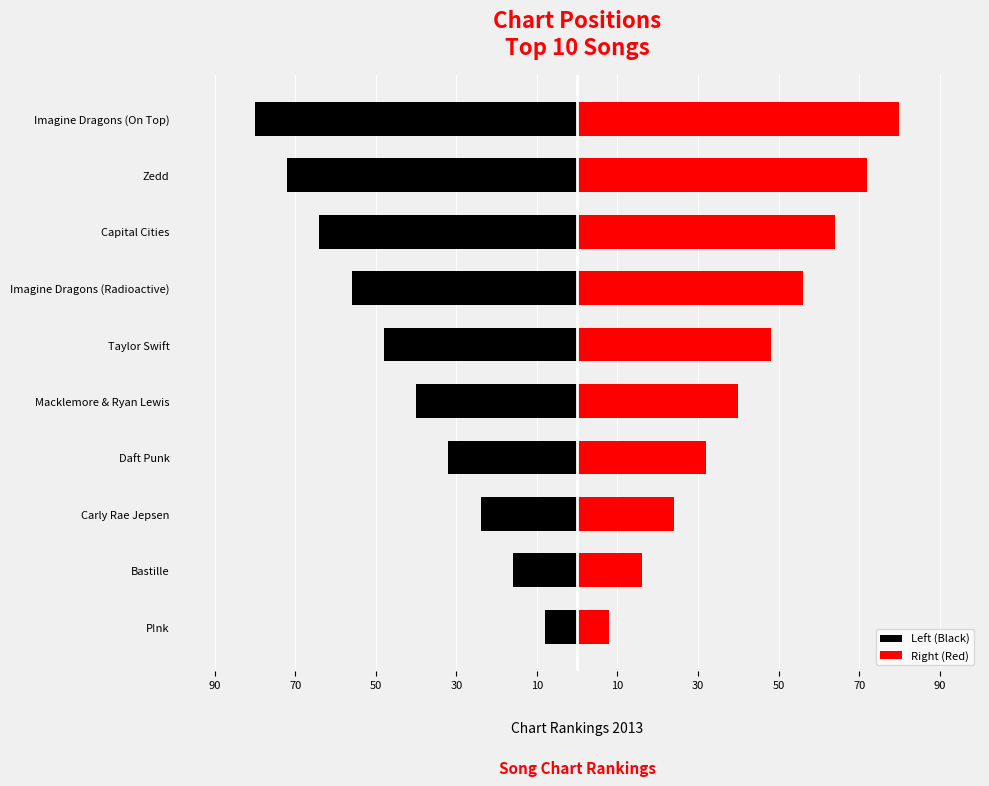

How many Left (Black) values are between -64 and -24?

6